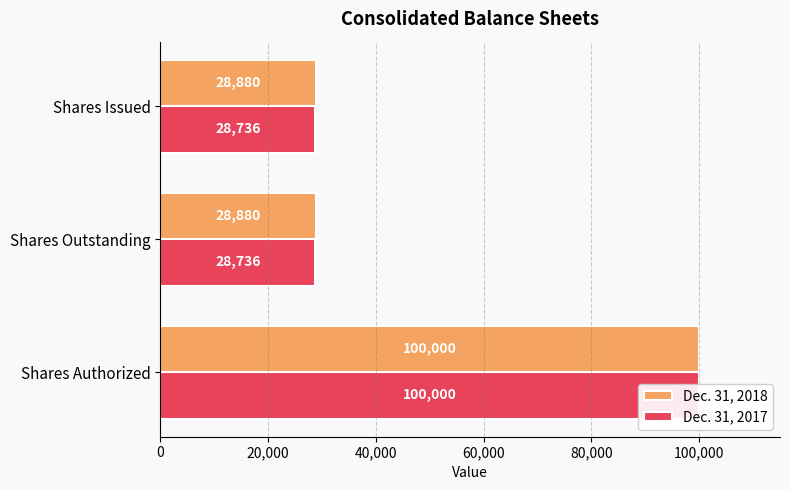

What is the value of the Dec. 31, 2018 bar at the 1st from the left?

100000